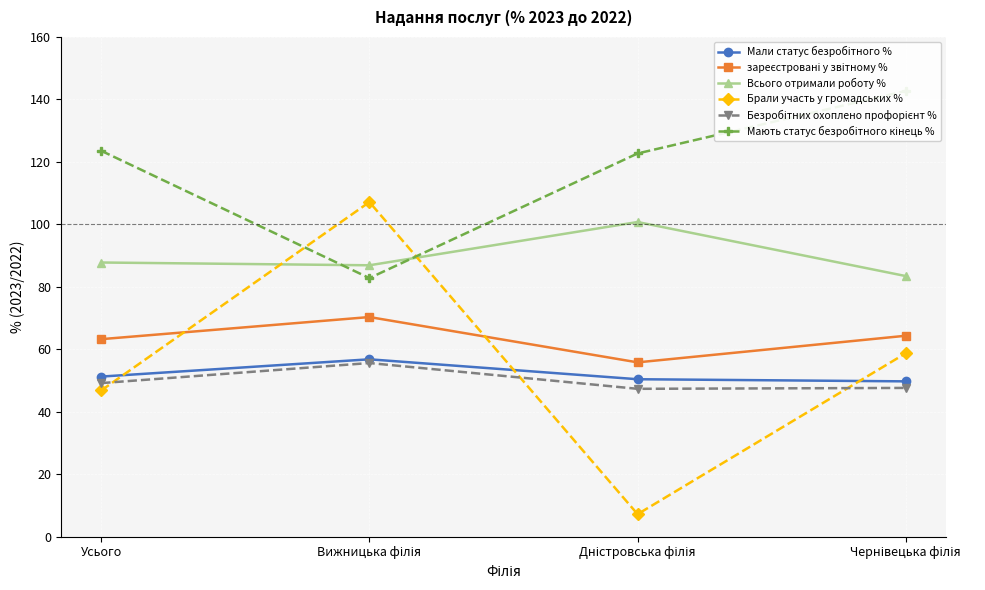

What is the label of the 4th point from the right?

Усього